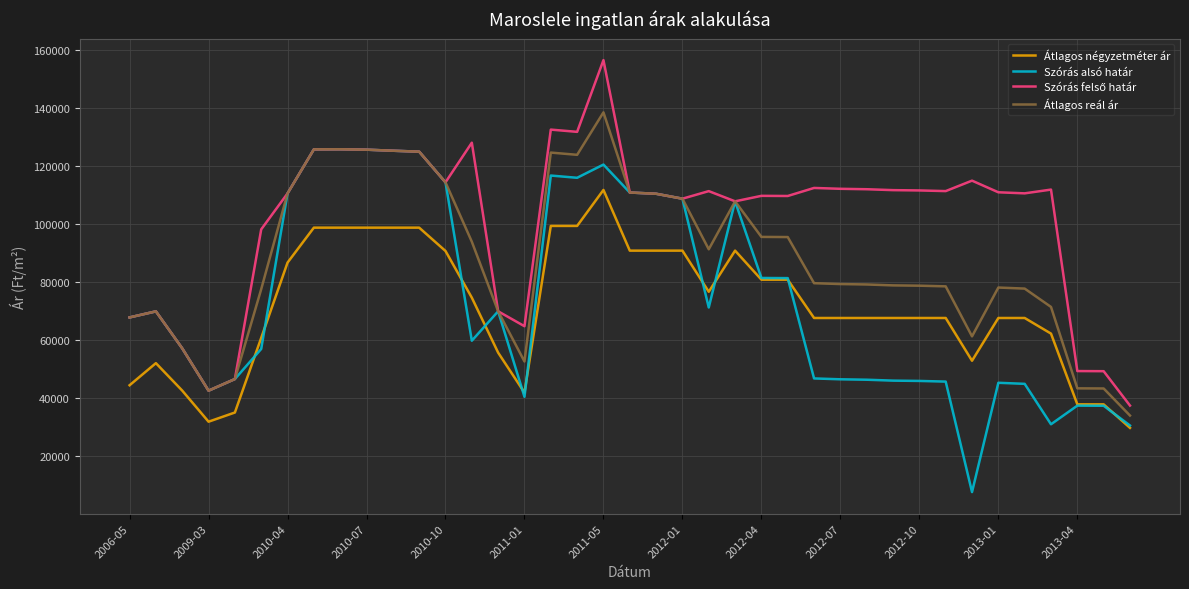

What is the maximum value for Átlagos reál ár?

138453